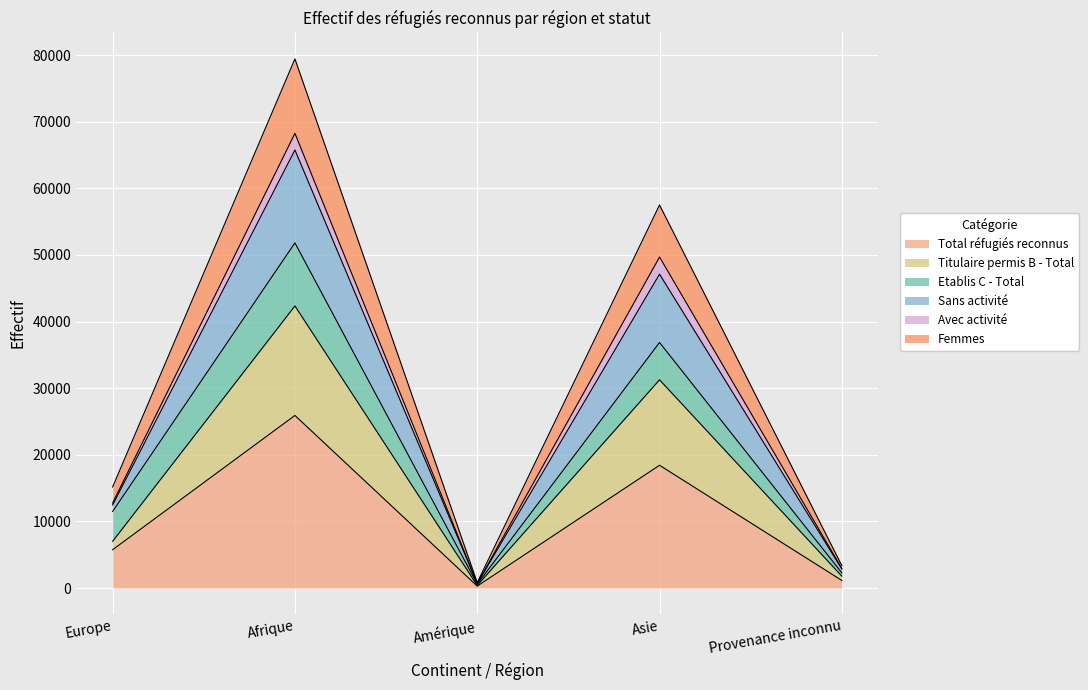

Rank the categories by Sans activité value from highest to lowest.

Afrique, Asie, Europe, Provenance inconnu, Amérique